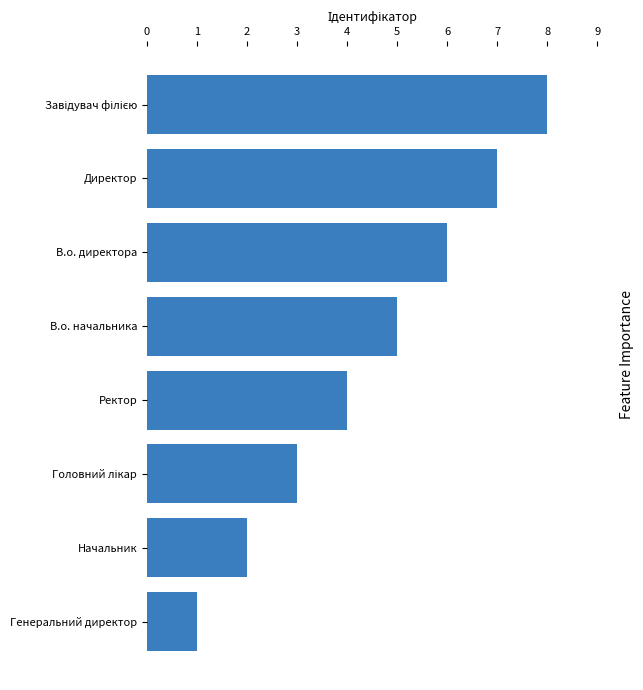

What is the change in value from Ректор to Директор?

+3